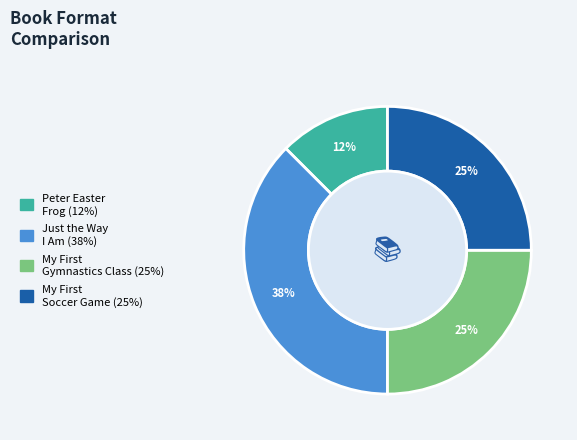

How many slices are in this pie chart?

4